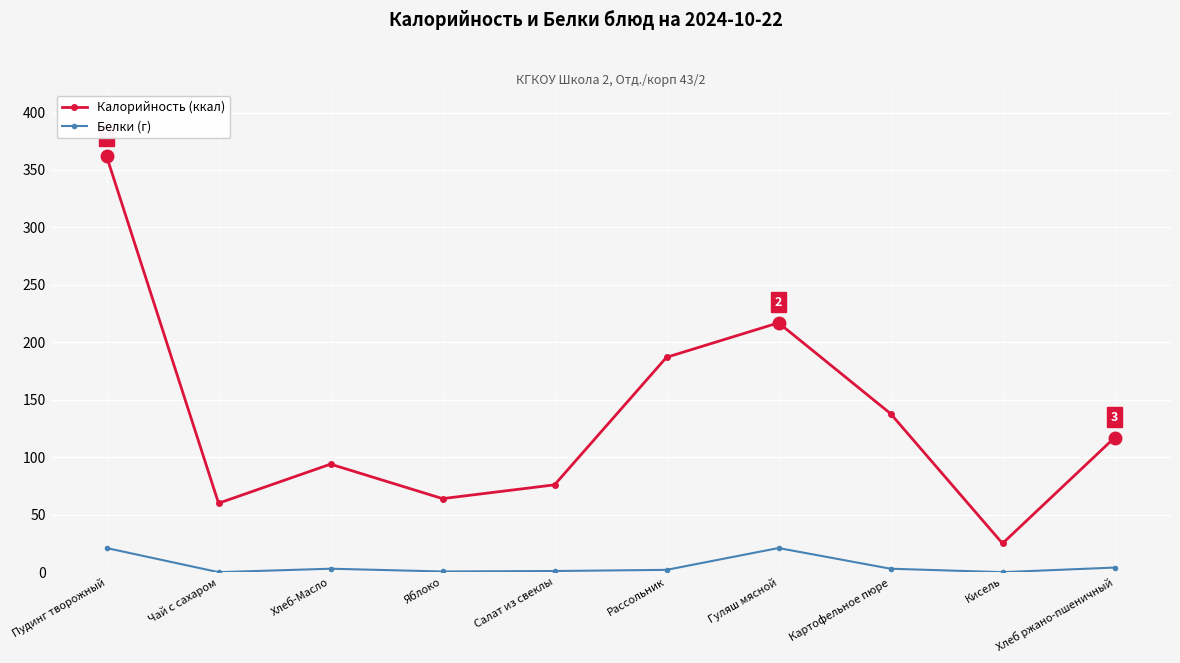

List the series in order of their overall mean, lowest first.

Белки (г), Калорийность (ккал)